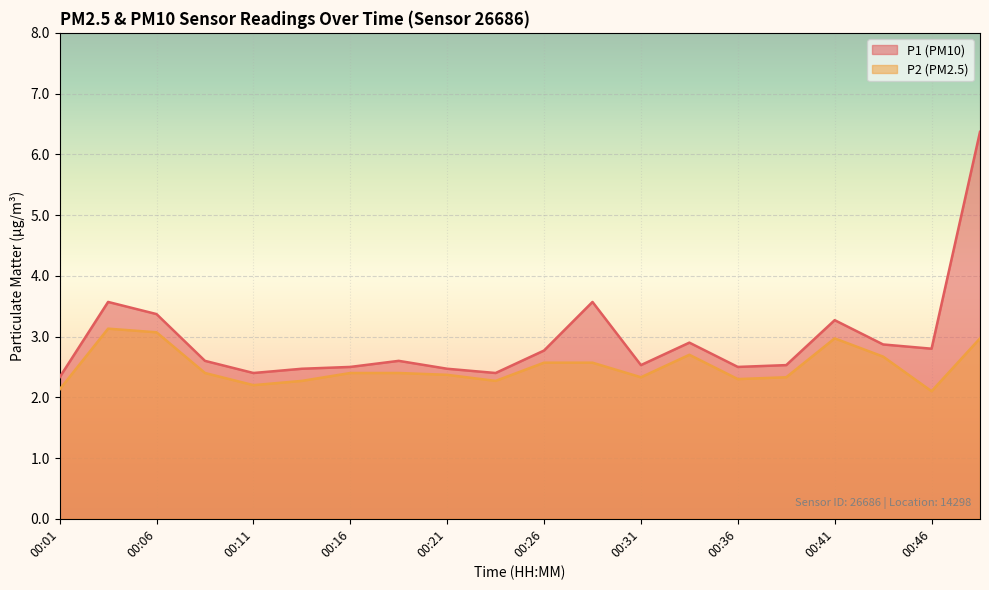

What is the sum of all P2 values?

50.1